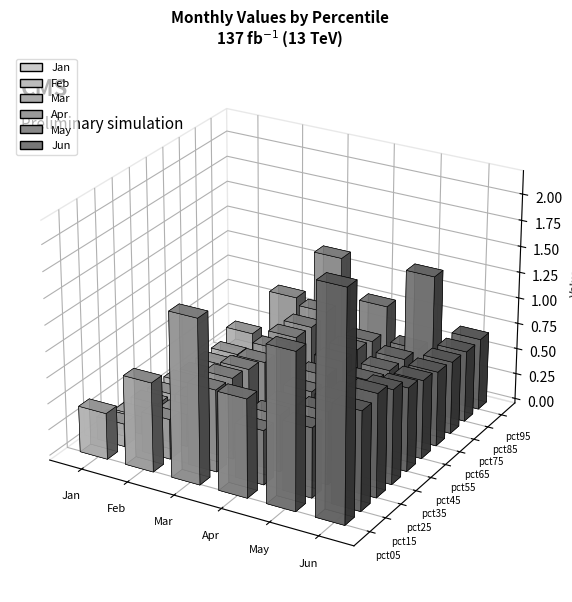

How many categories are shown in the chart?

10